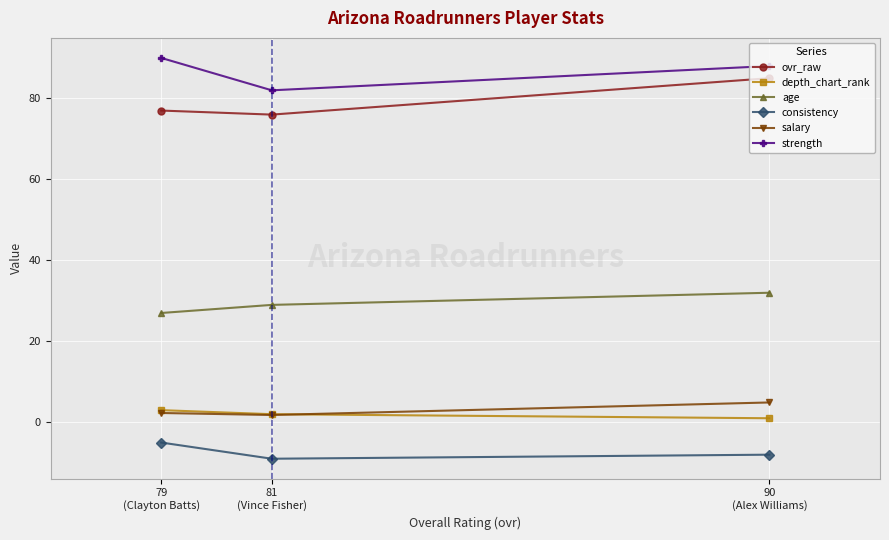

At how many categories does at least one series exceed 1?

3